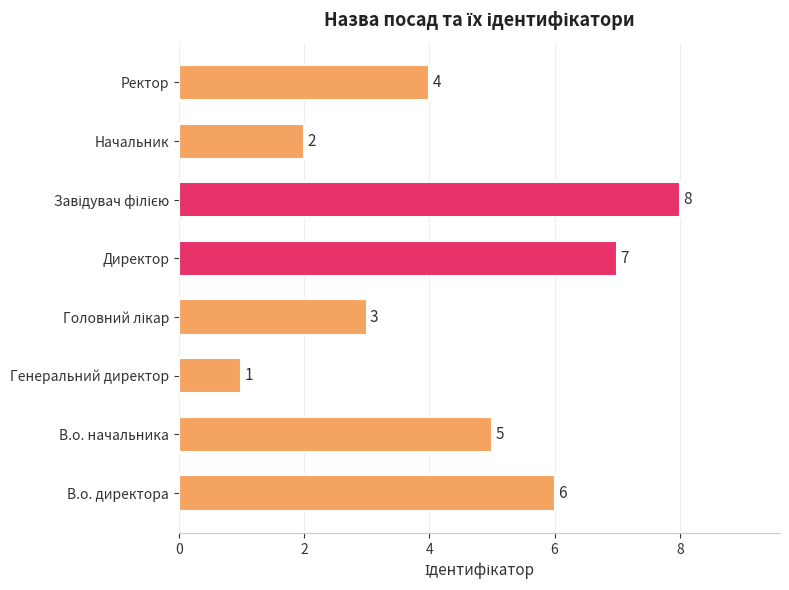

How many values are below 5?

4